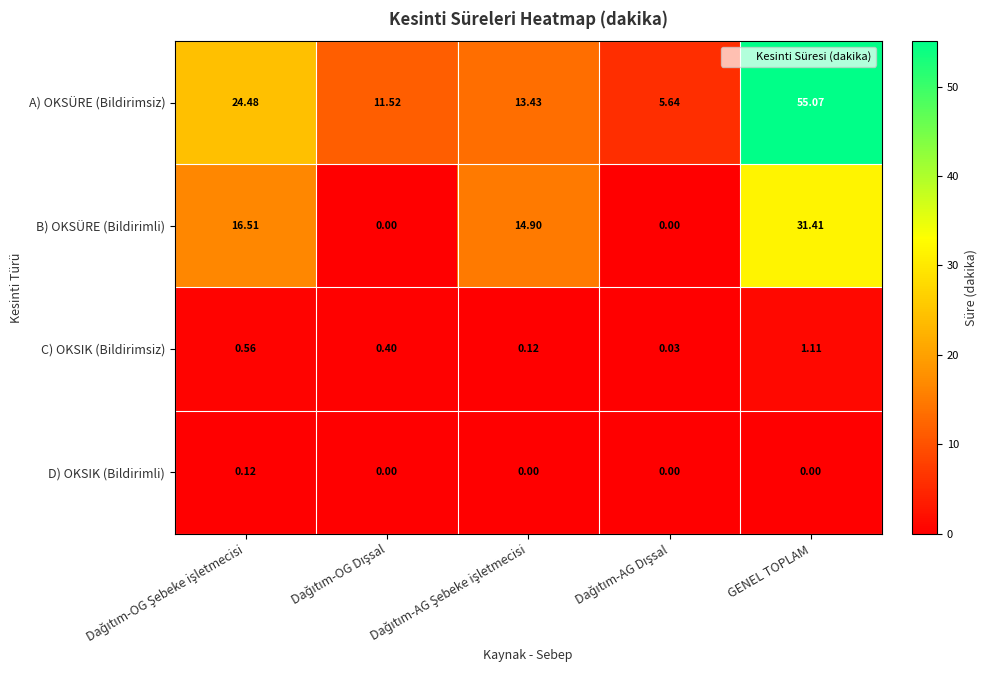

Which series has the largest total across all categories?

A) OKSÜRE (Bildirimsiz)